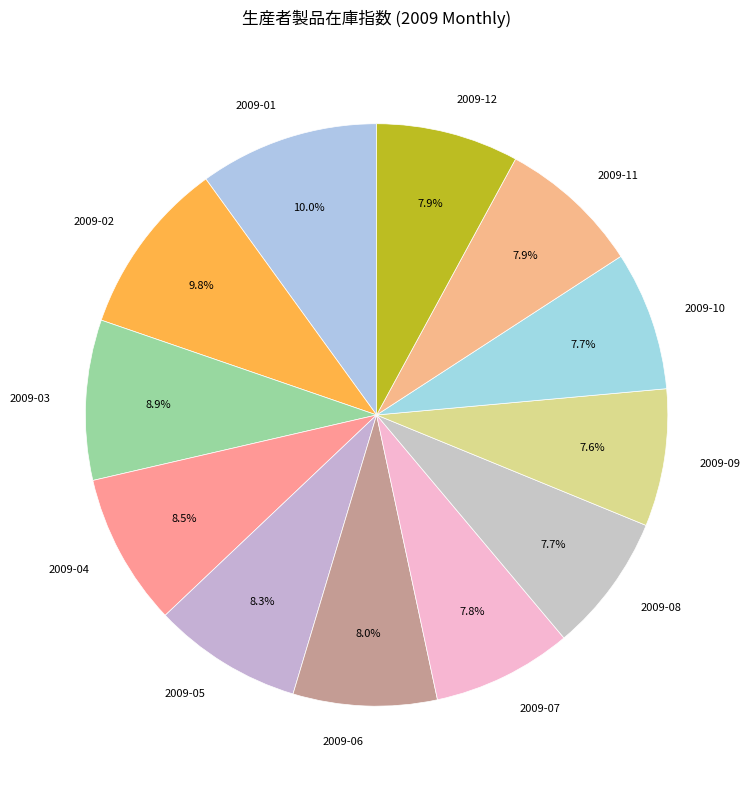

Is 2009-07 the majority of the pie?

No